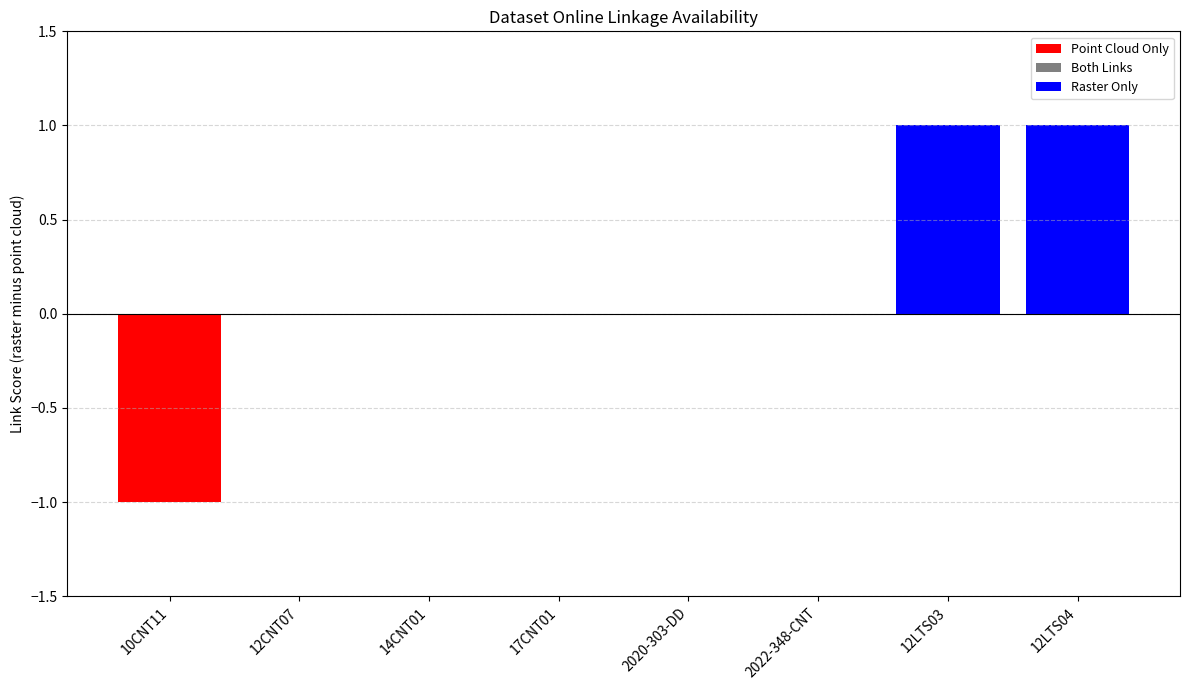

True or false: the data shows 1 at 2020-303-DD.

False